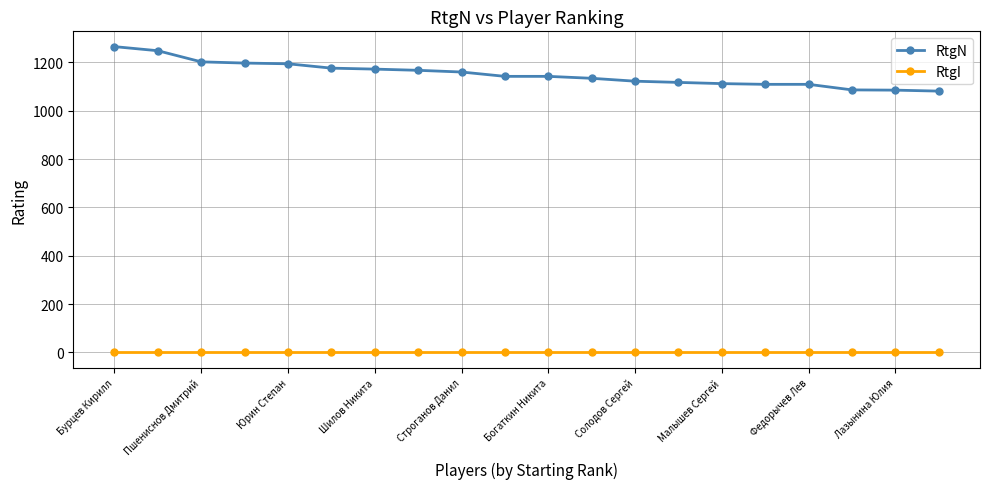

What is the lowest value of the RtgN series?

1081